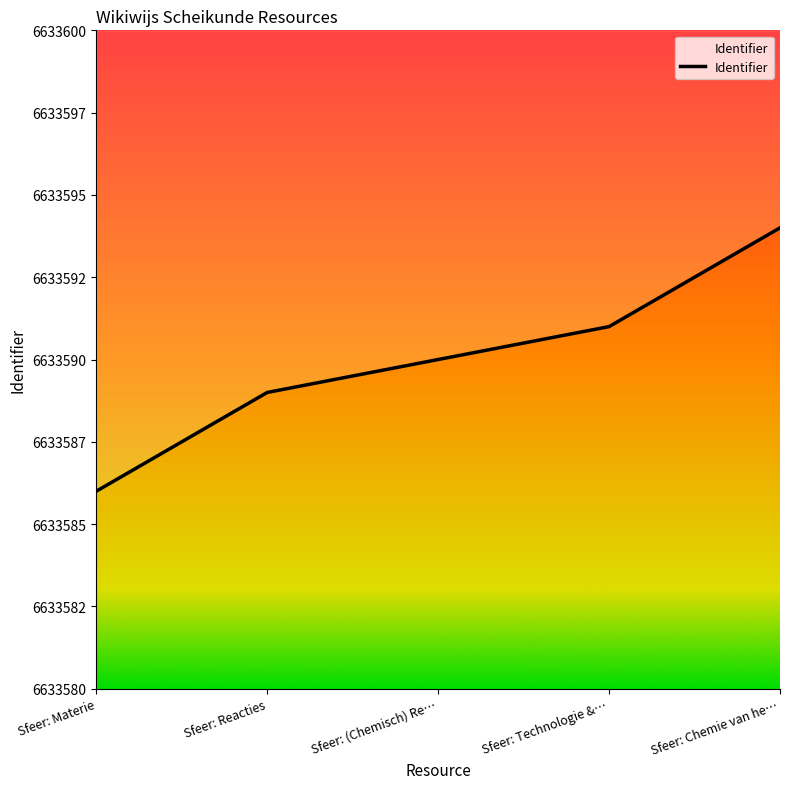

Reading right to left, list all the values displayed in this chart.

6633594	6633591	6633590	6633589	6633586